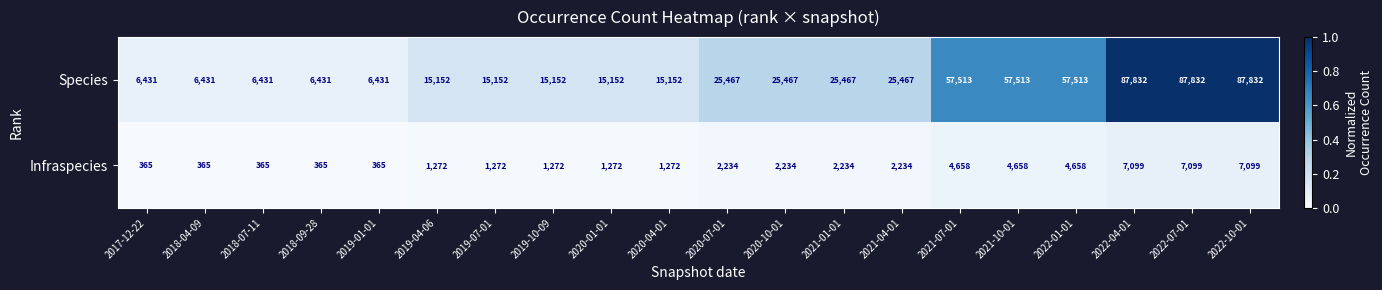

What value does the Species series have at 2019-10-09, to the nearest 10?

15150